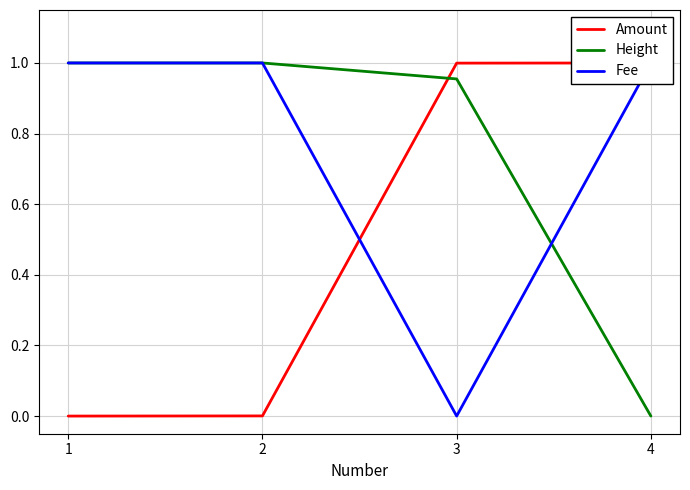

What is the average value of the Fee series?

0.8